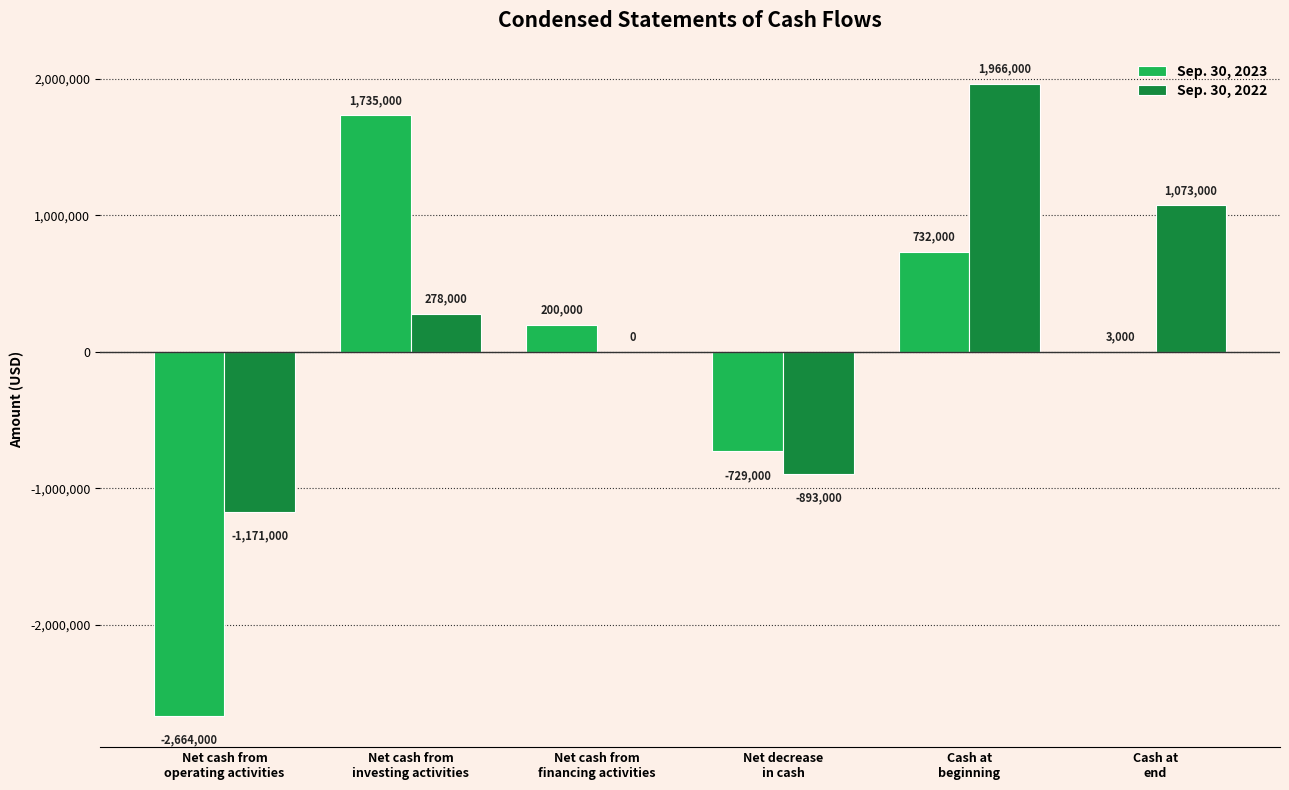

How many values in Sep. 30, 2023 are above zero?

4